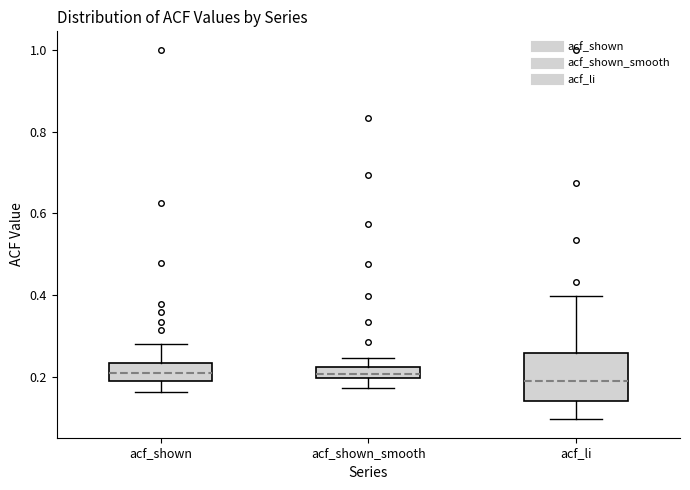

Comparing the boxes themselves (not the whiskers), which one is the tallest?

acf_li